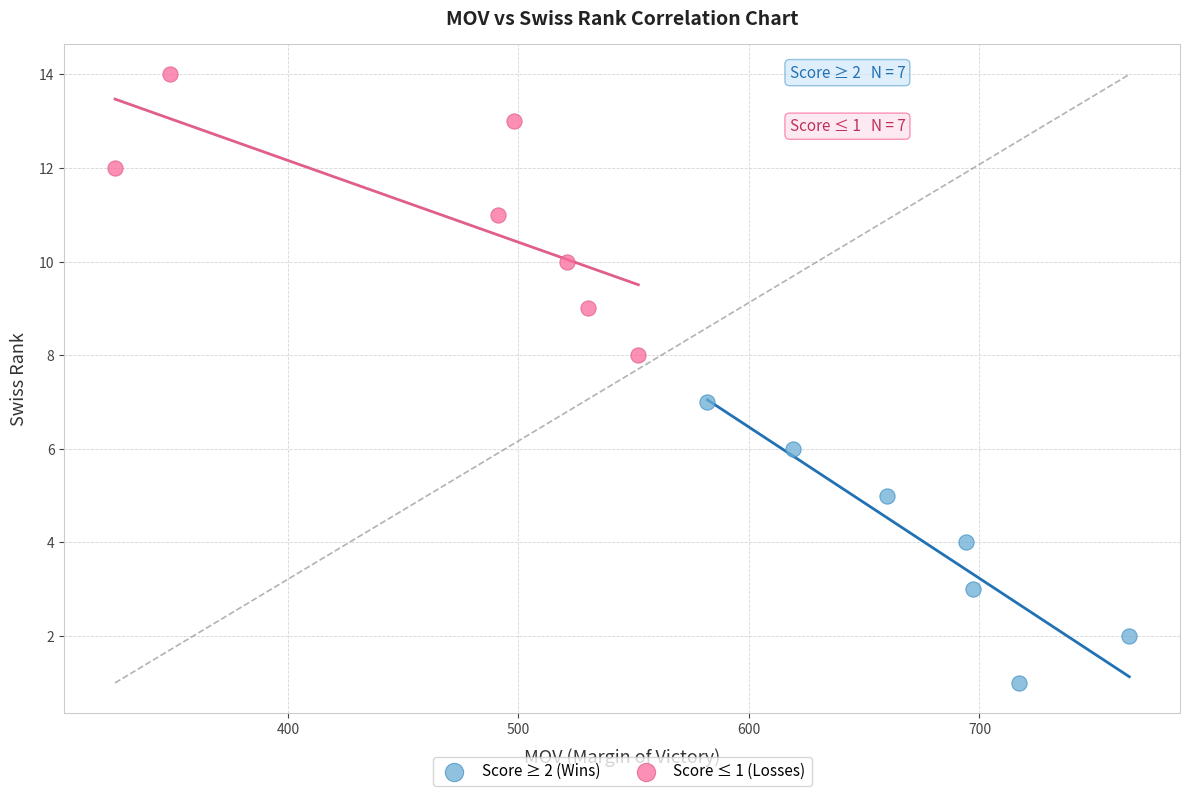

Which series reaches the minimum Y coordinate?

Score ≥ 2 (Wins)